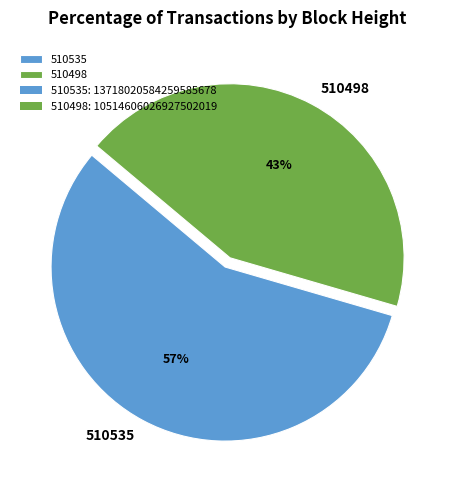

True or false: 510535 accounts for 69% of the total.

False